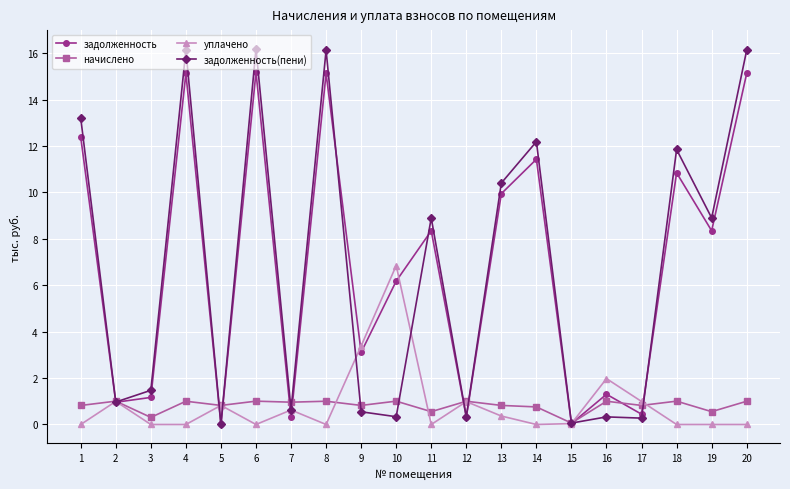

What is the total value across all series at 1?

26.4